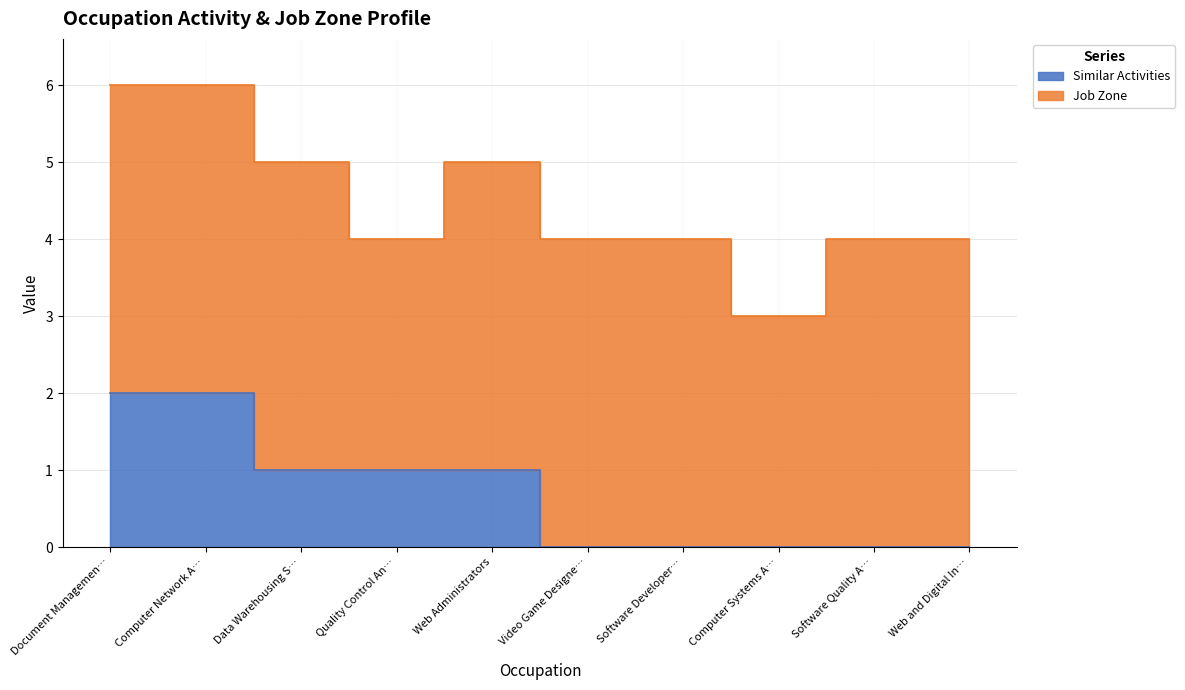

Count the number of values greater than 1.

2